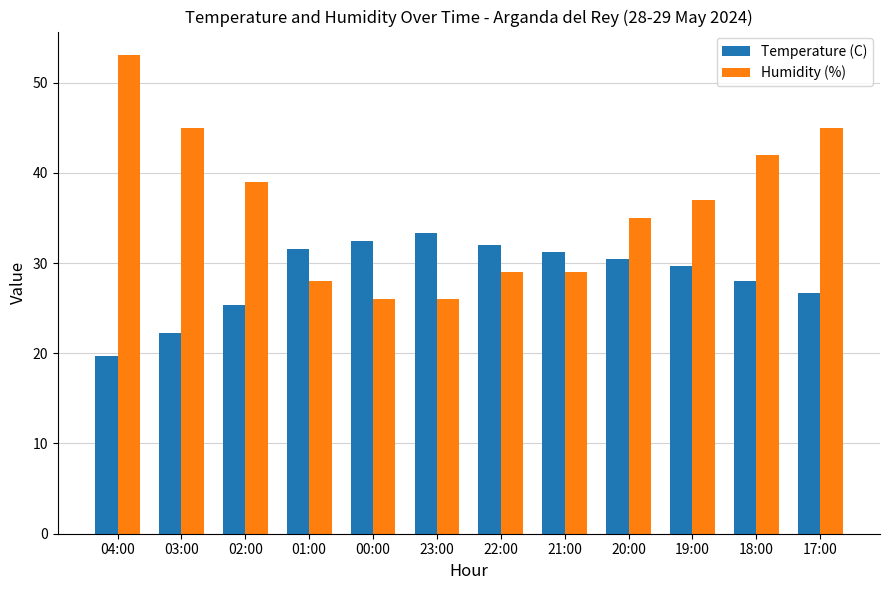

What position from the right is 01:00?

9